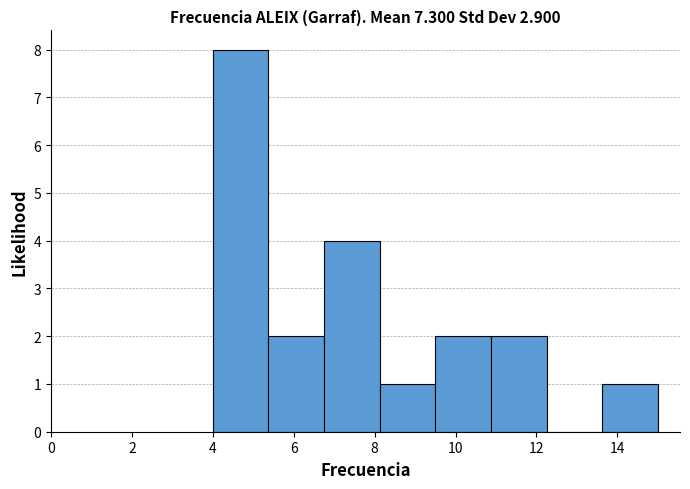

Reading left to right, transcribe this chart: for each bar, give the range it covers on the x-axis and its height. Neither the bar edges nor the heights are printed on the chart, so give them approximately, as read against the axes.

4.0 to 5.4: 8
5.4 to 6.8: 2
6.8 to 8.2: 4
8.2 to 9.6: 1
9.6 to 10.8: 2
10.8 to 12.2: 2
12.2 to 13.6: 0
13.6 to 15.0: 1